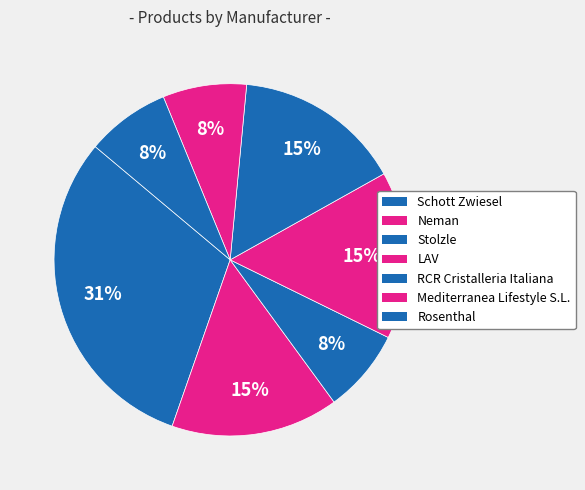

Combined, what portion of the pie is Rosenthal and Mediterranea Lifestyle S.L.?

15.4%